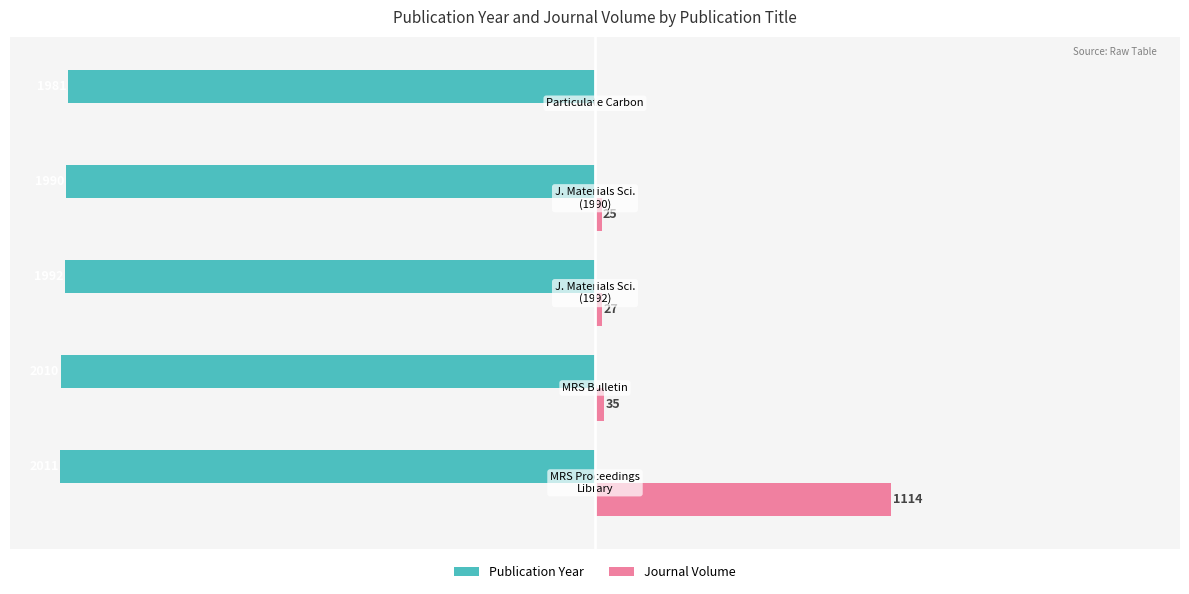

What are all the series names shown in the legend?

Publication Year, Journal Volume